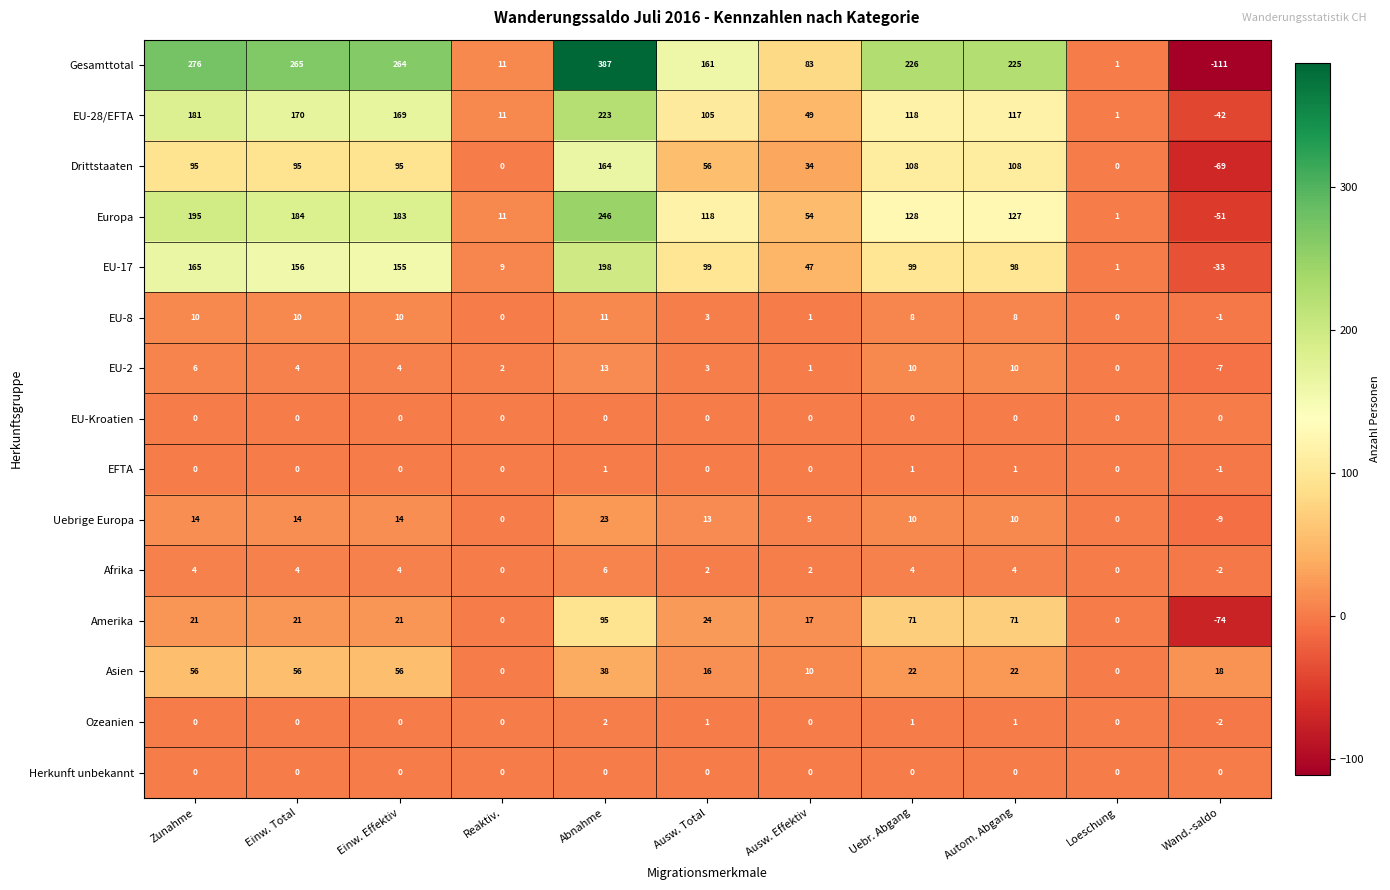

What is the sum of all Amerika values?

267